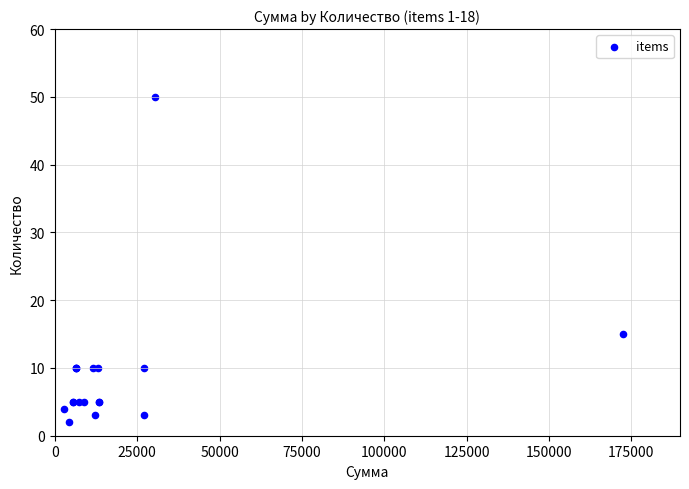

What Y value in the scatter plot is closest to 26?

15